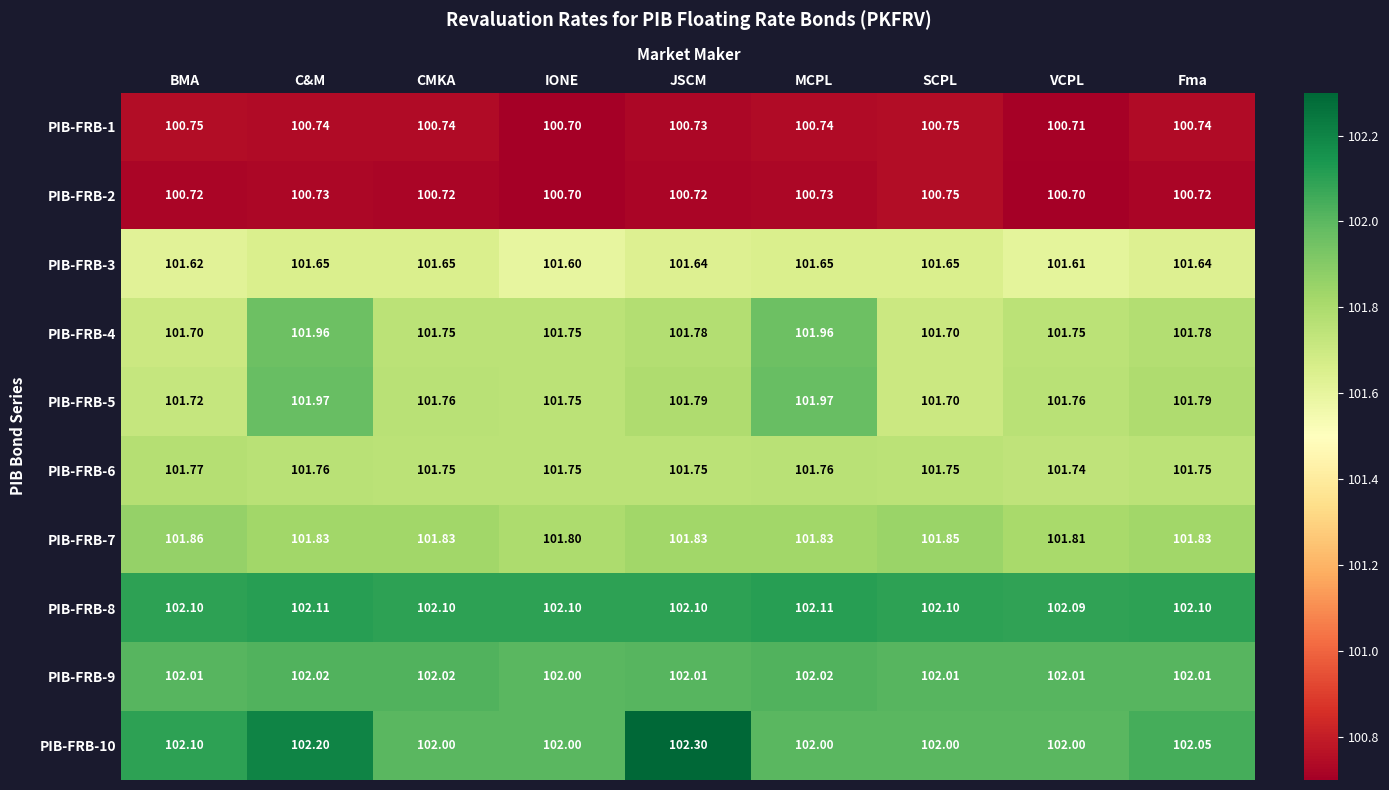

Where is PIB-FRB-8 nearest to the value 102?

VCPL